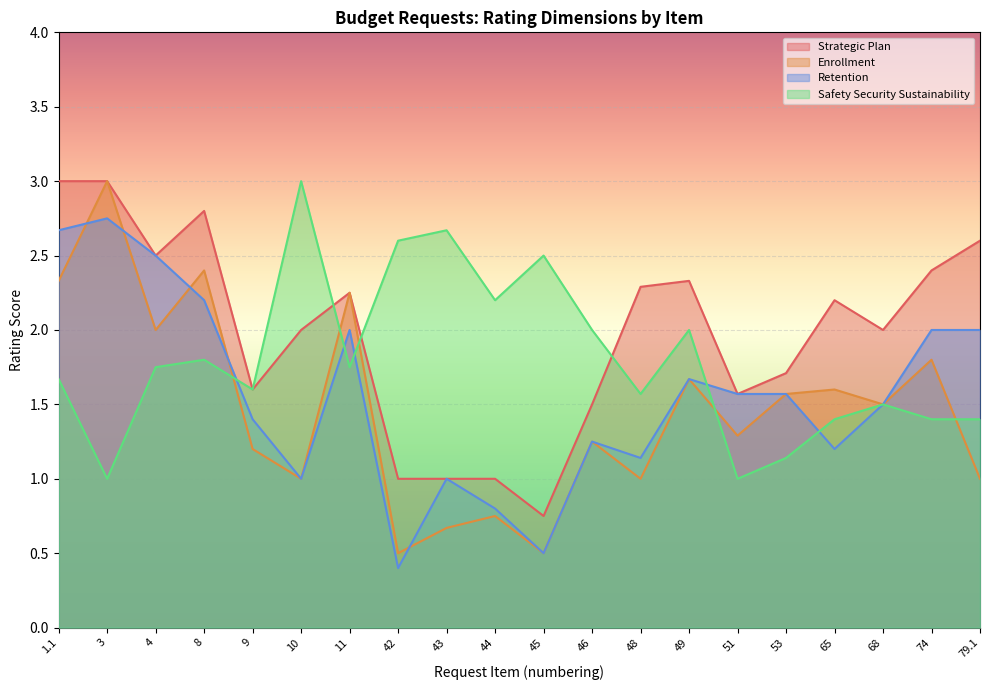

Which category has the lowest value in the Safety Security Sustainability series?

3